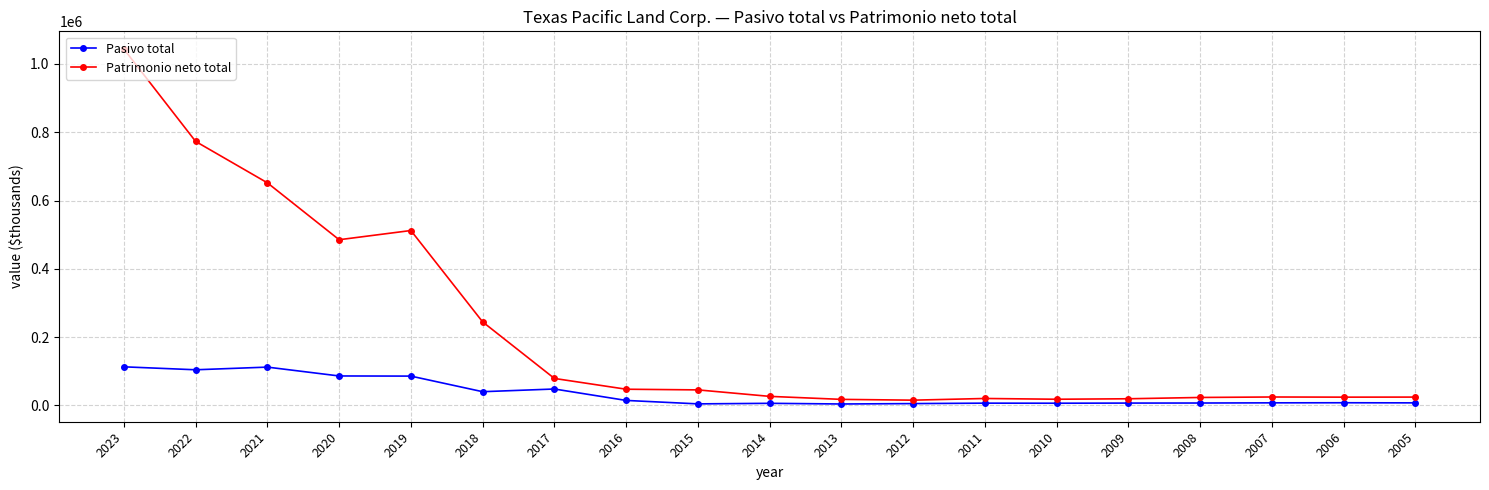

What is the value of the Patrimonio neto total point at the 3rd from the left?

651711